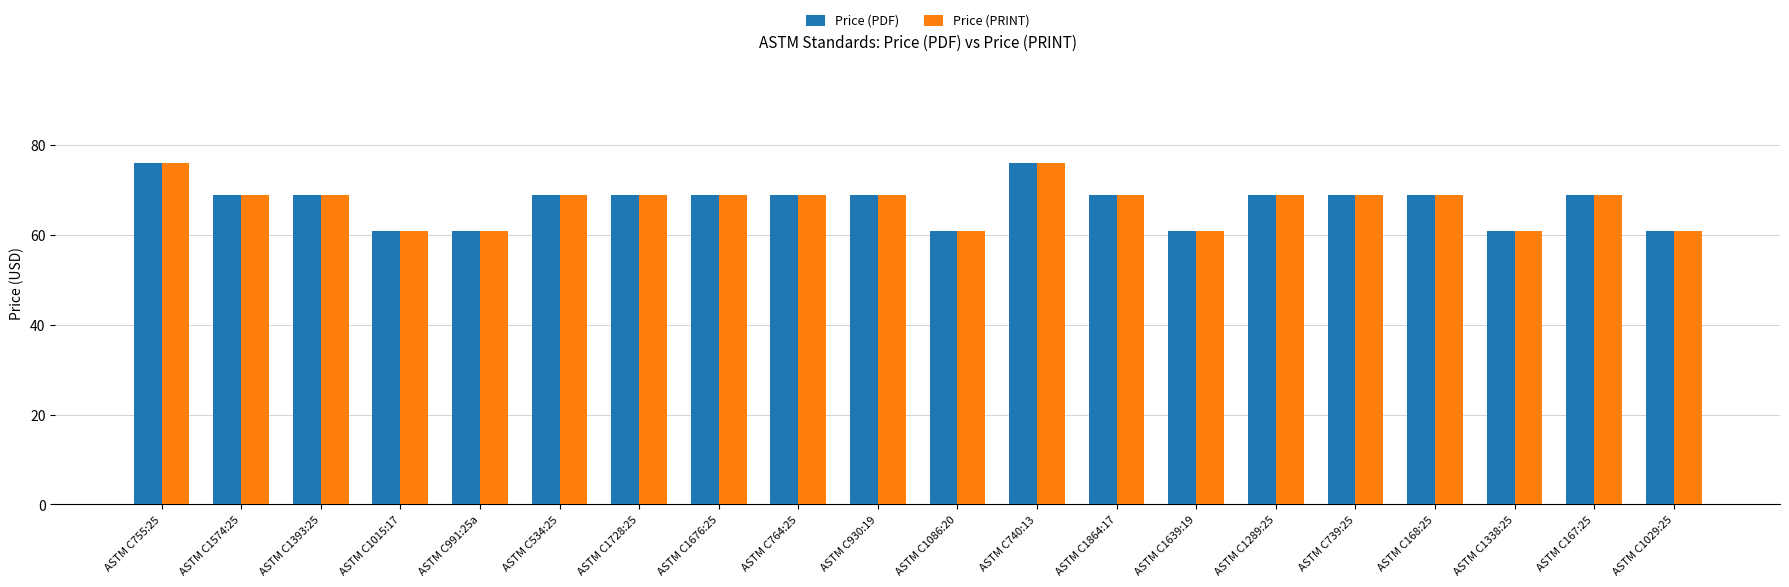

What is the average value of the Price (PDF) series?

67